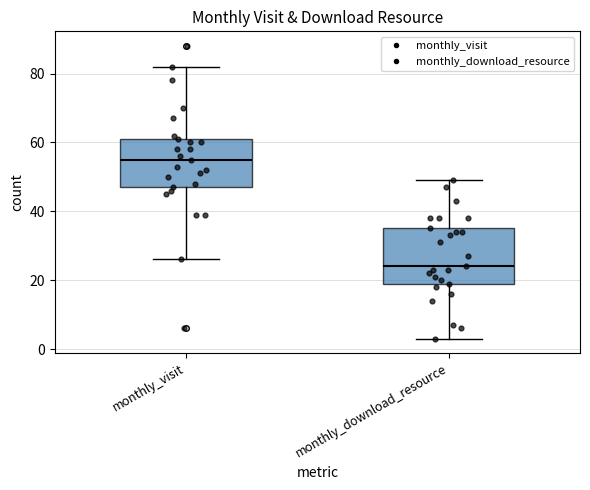

Comparing the boxes themselves (not the whiskers), which one is the tallest?

monthly_download_resource